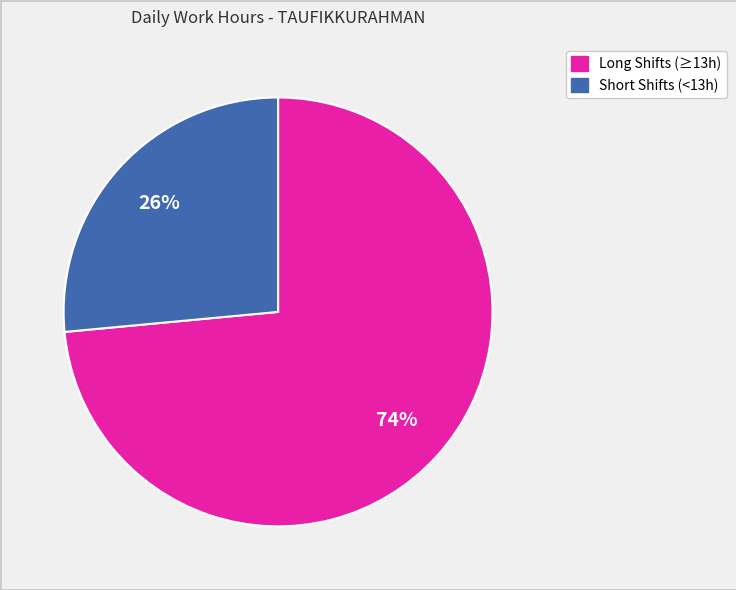

Is there any slice that represents more than half of the pie?

Yes